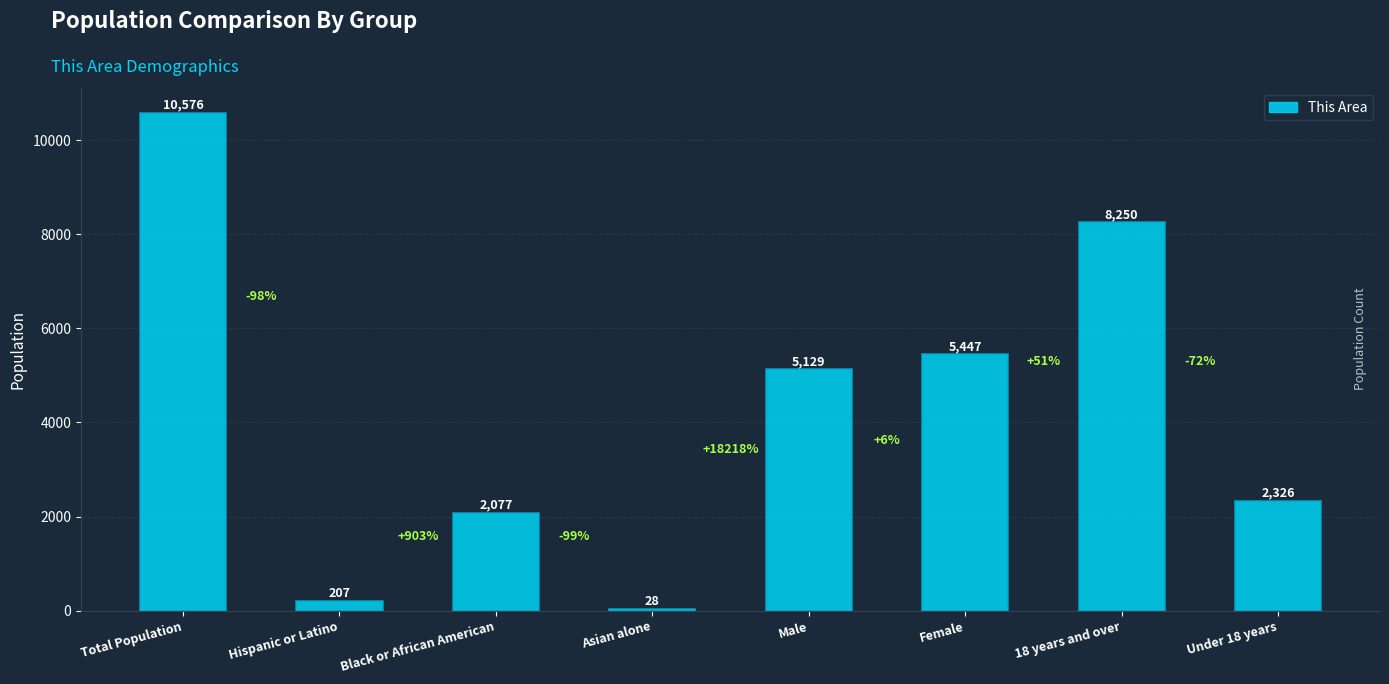

The chart shows a value of 207 at Hispanic or Latino. True or false?

True